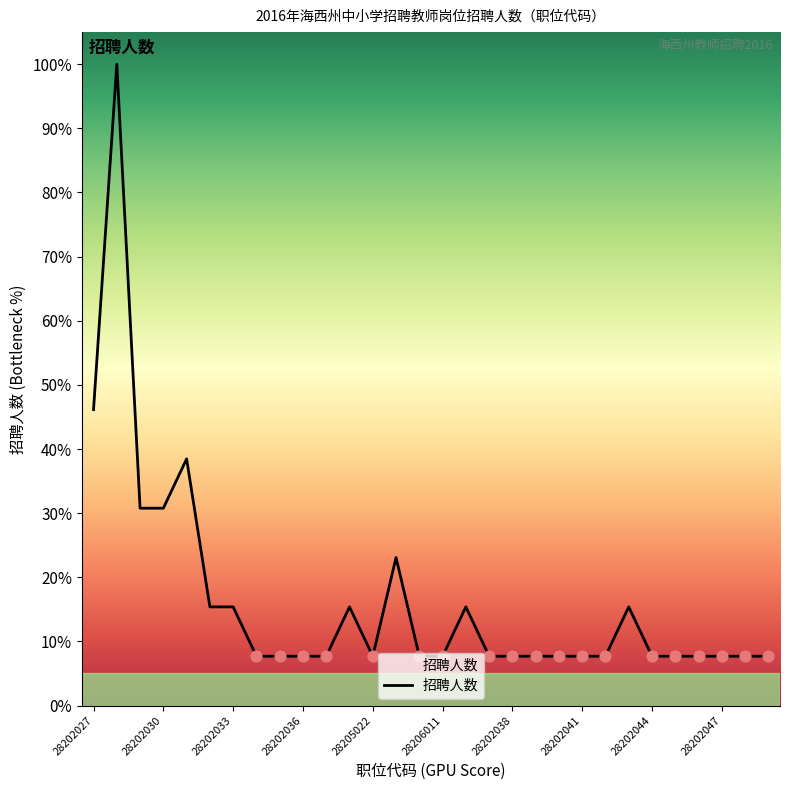

What is the difference between the maximum and minimum values?

92.3